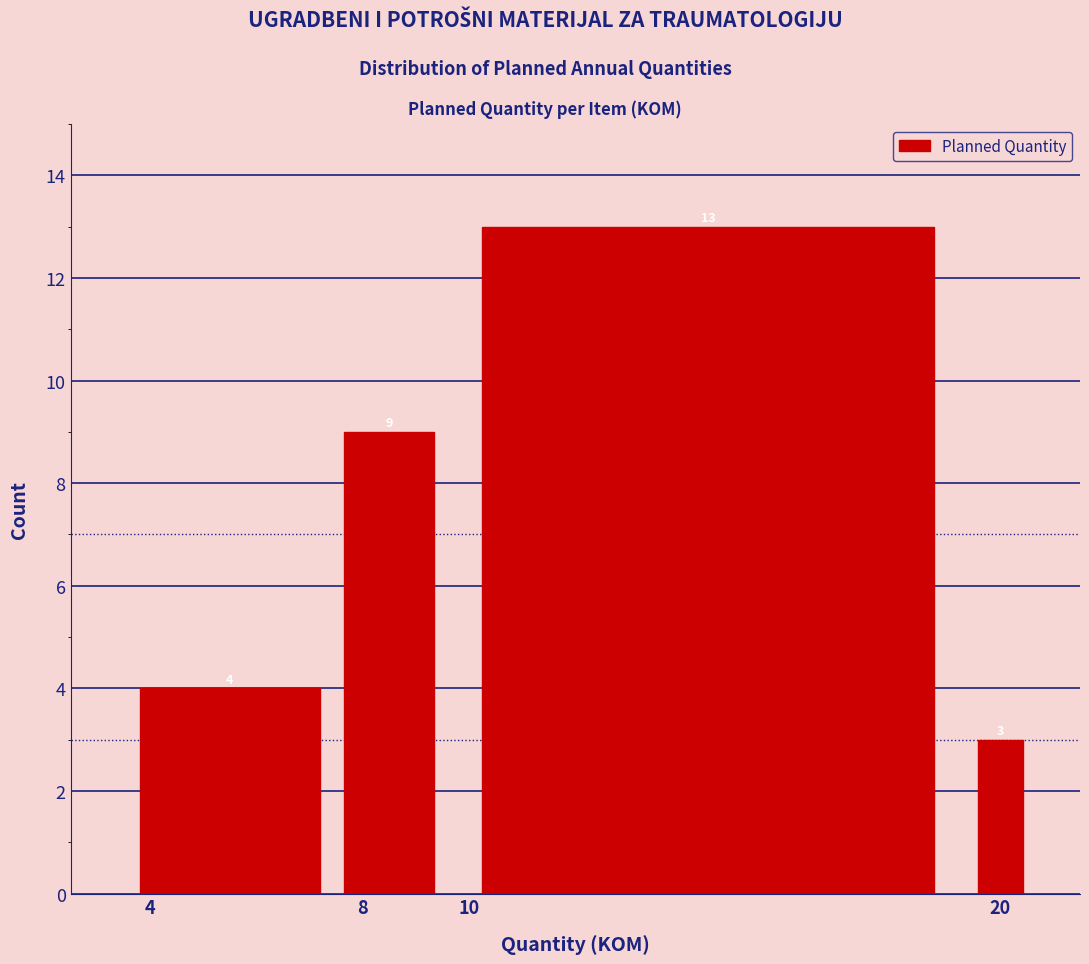

Reading left to right, transcribe this chart: for each bar, give the range it covers on the x-axis and its height. The bar edges are not printed on the chart, so give them approximately, as read against the axis.

3.5 to 7.5: 4
7.5 to 9.5: 9
9.5 to 19.5: 13
19.5 to 20.5: 3